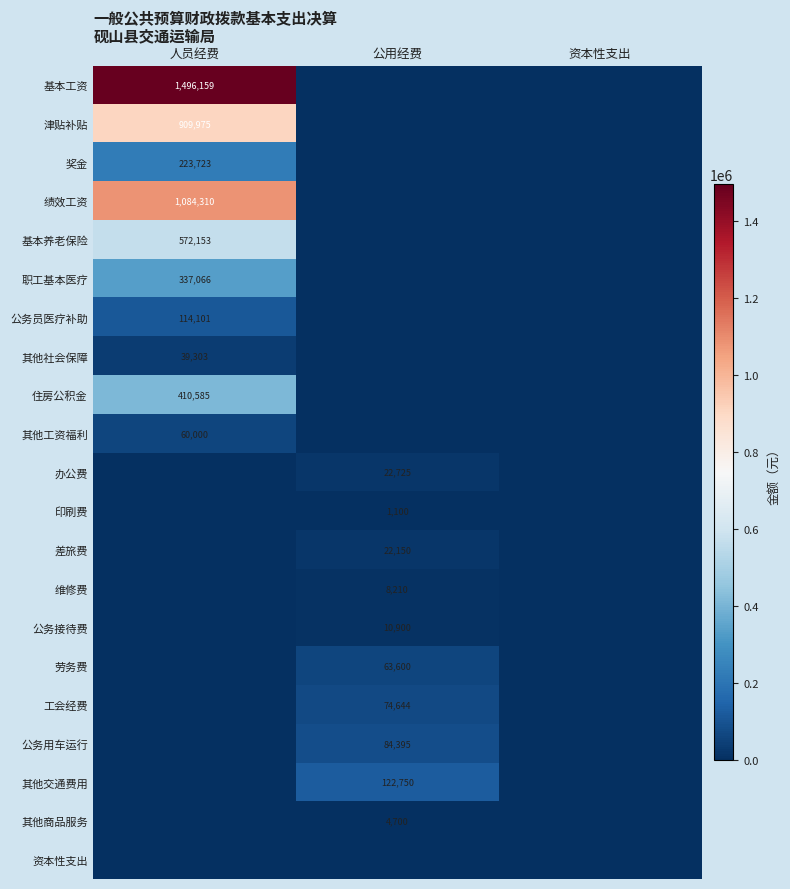

Which category has the highest value across all series?

人员经费